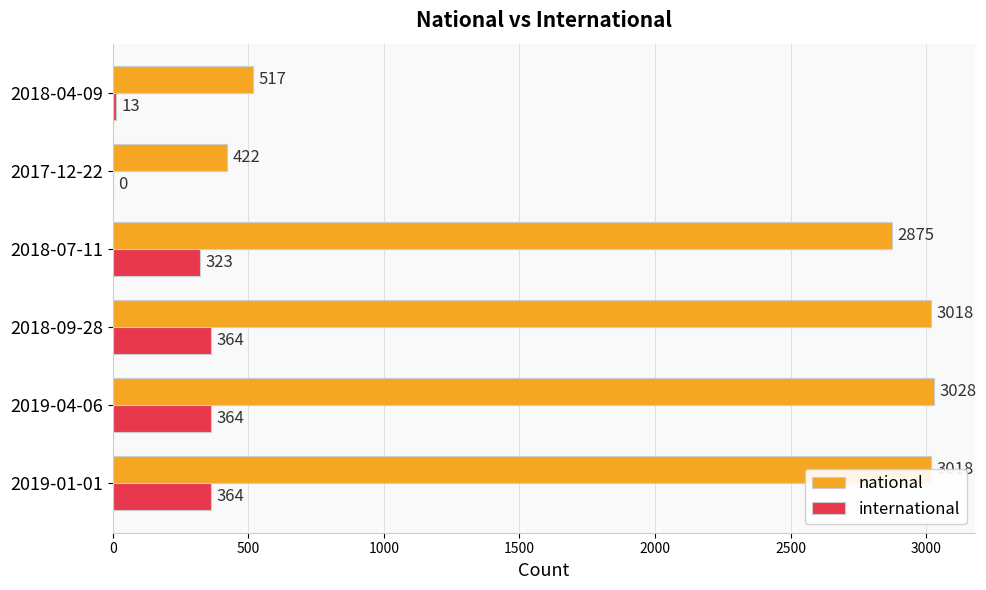

True or false: international has a value of 323 at 2018-07-11.

True